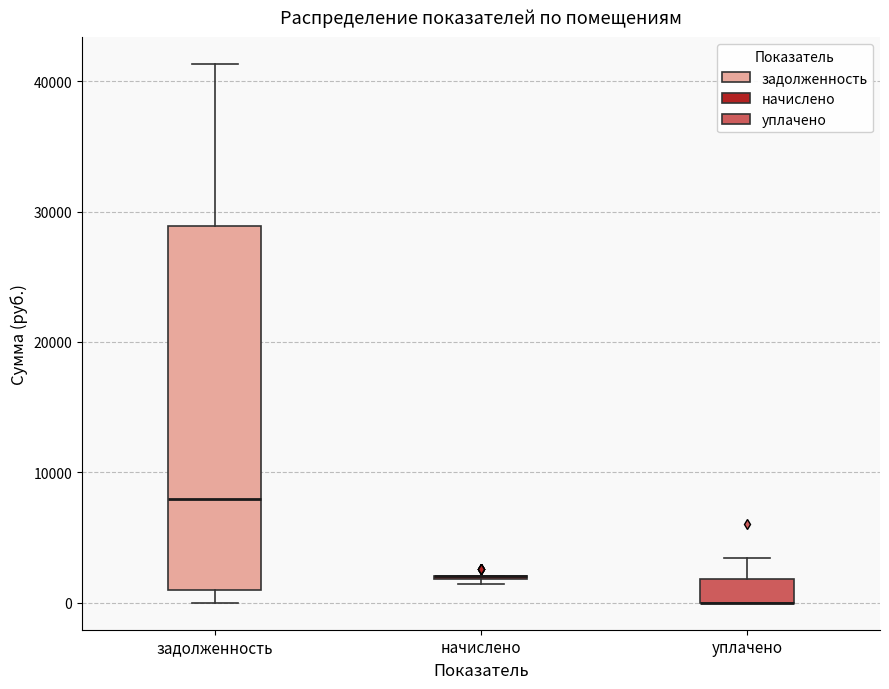

Where does the lower whisker of the box for задолженность end on the y-axis? The values are not printed on the chart, so give them approximately, as read against the axis.

0